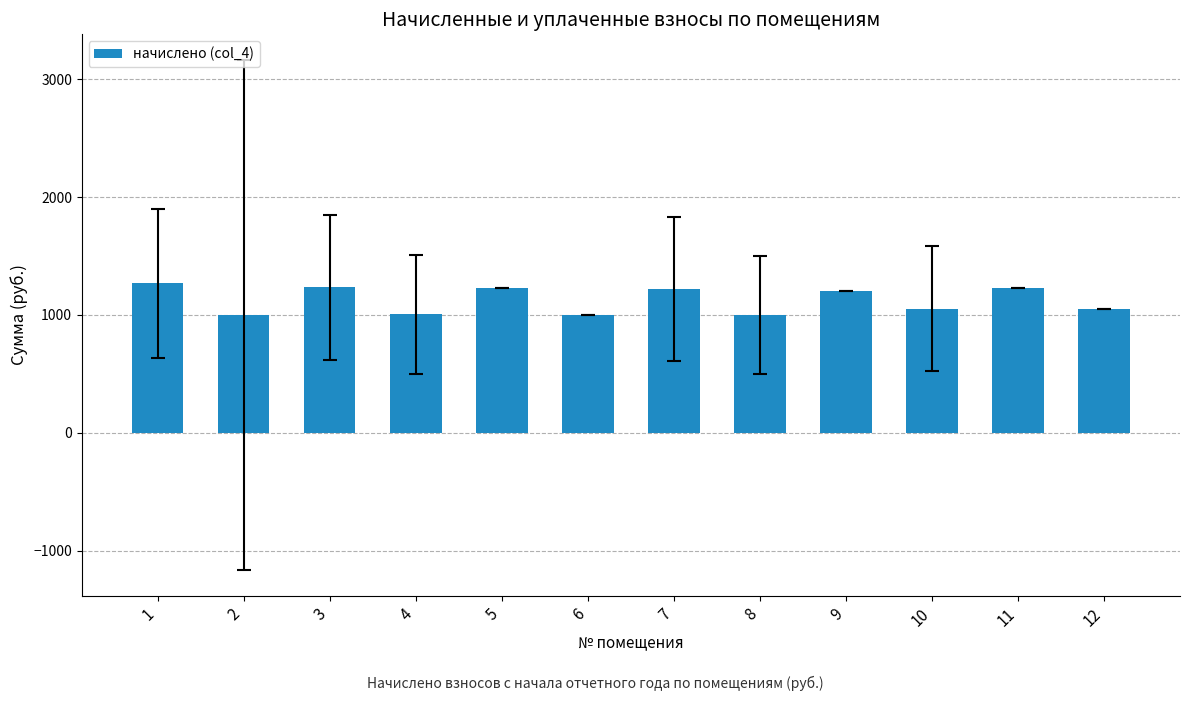

What is the value of the 4th bar from the left?

1005.2